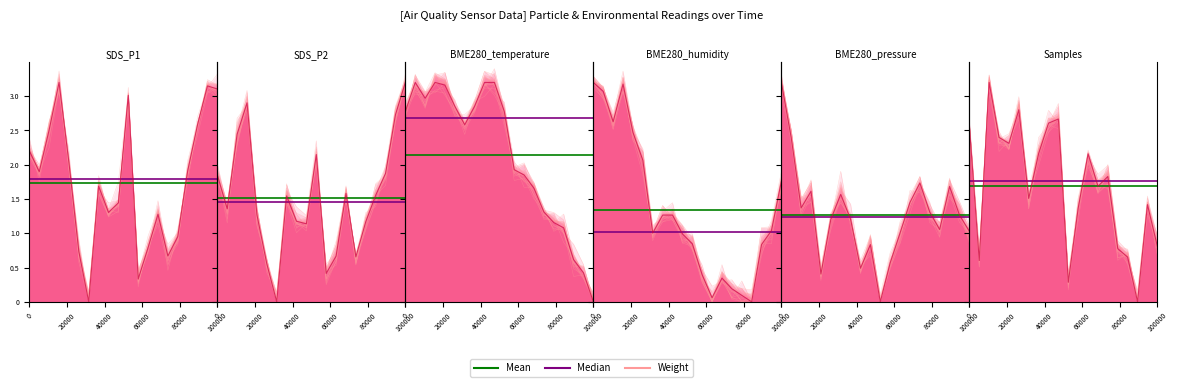

The value of Median at 0 is 1.8. True or false?

True